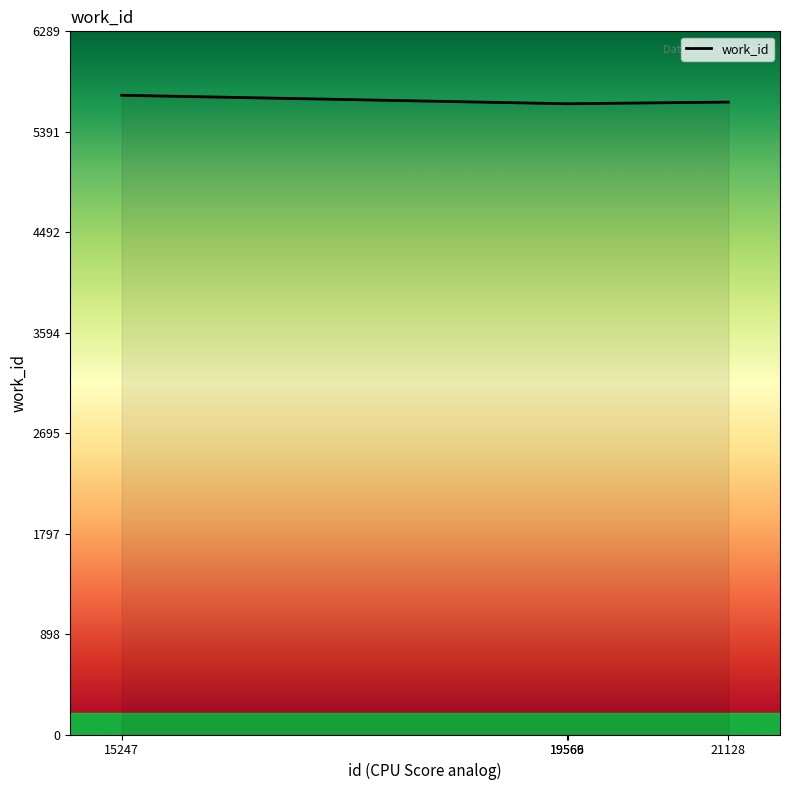

What is the greatest value displayed?

5718